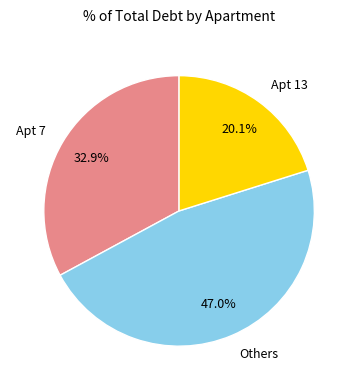

Does any single category account for the majority?

No